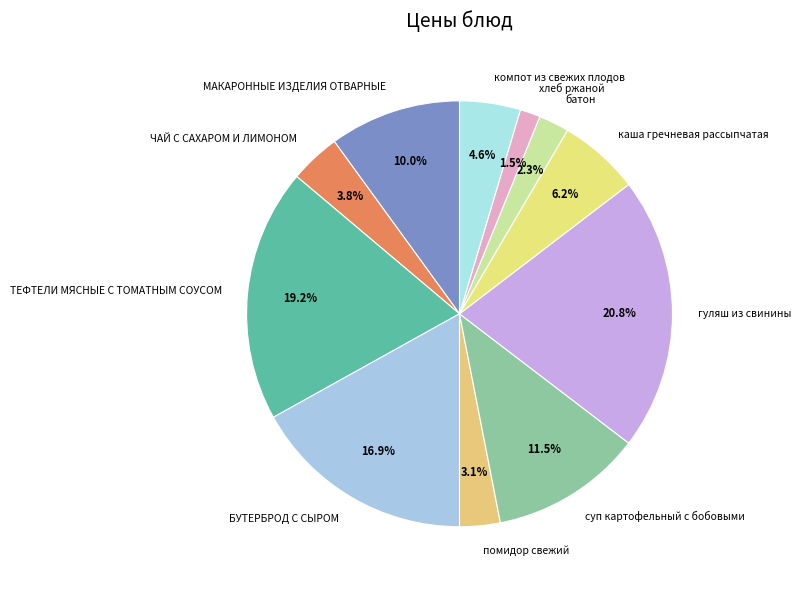

Combined, what portion of the pie is батон and БУТЕРБРОД С СЫРОМ?

19.2%